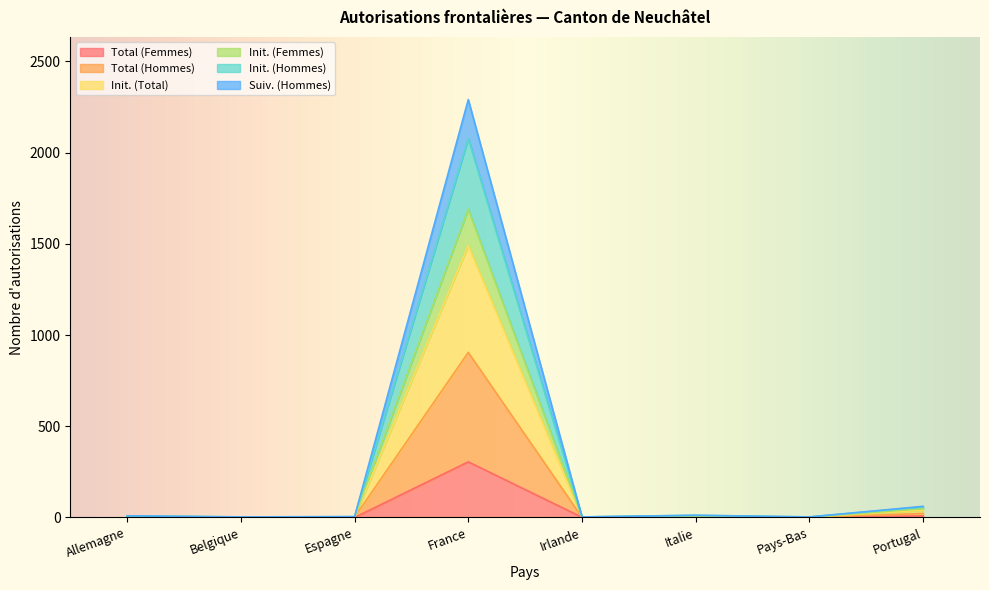

What is the label of the 1st point from the left?

Allemagne